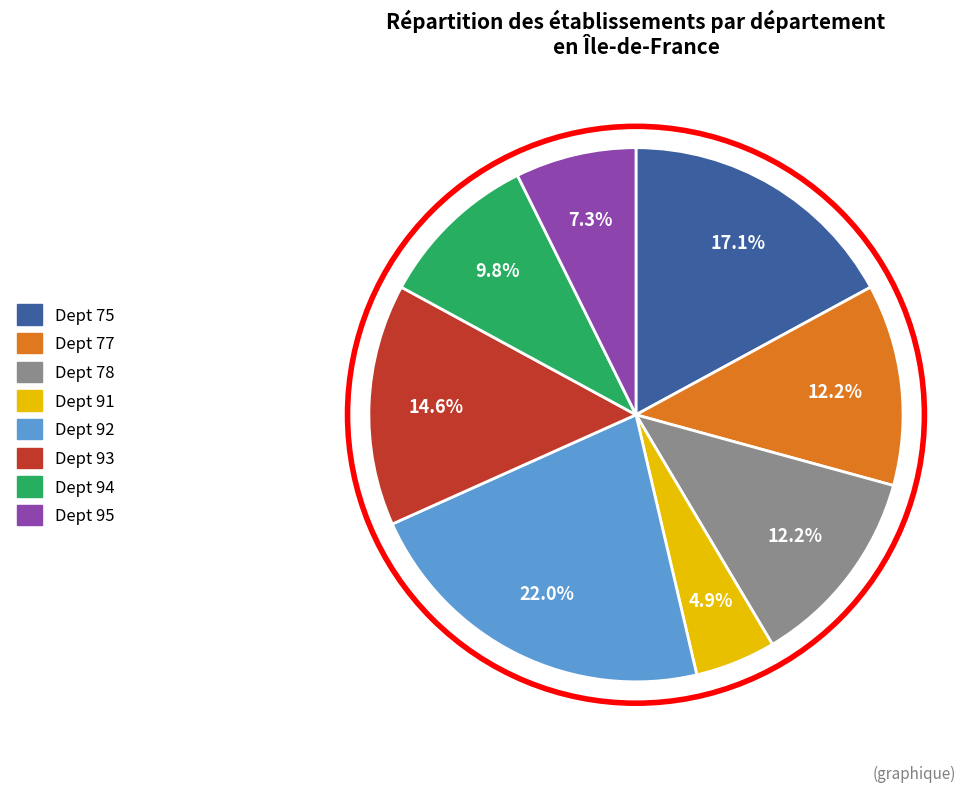

Does any single category account for the majority?

No